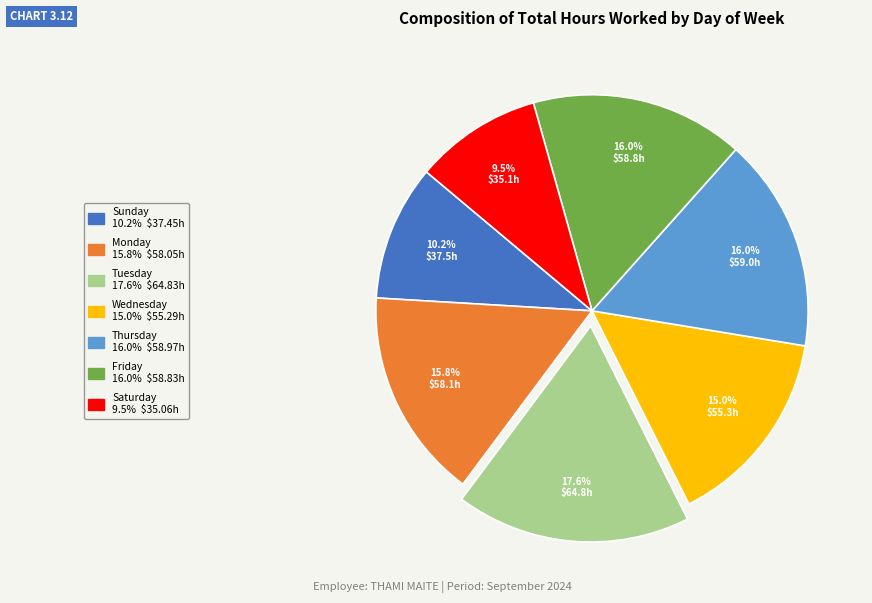

Is there any slice that represents more than half of the pie?

No